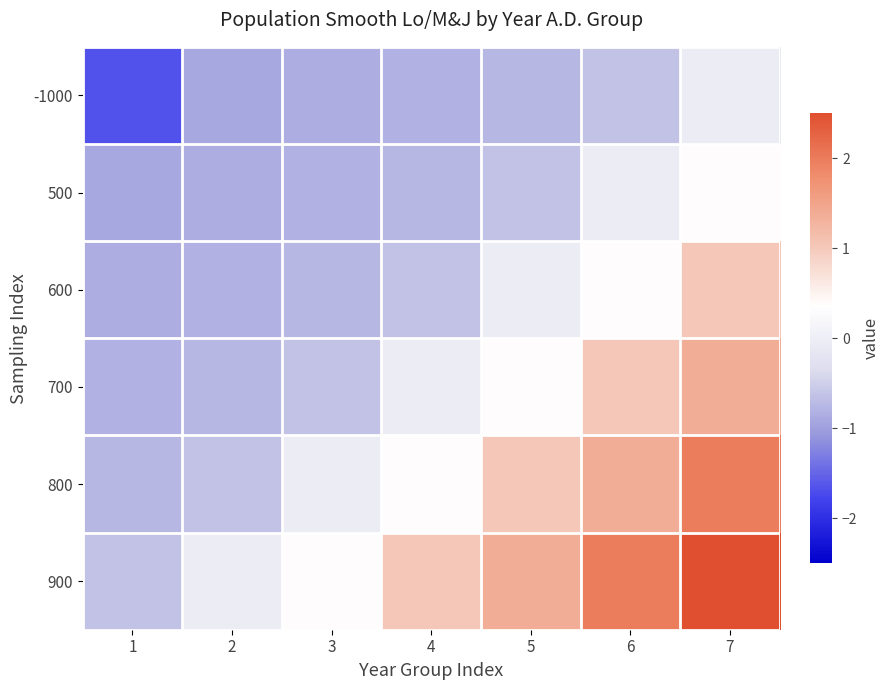

Rank the series by their average value, from lowest to highest.

-1000, 500, 600, 700, 800, 900